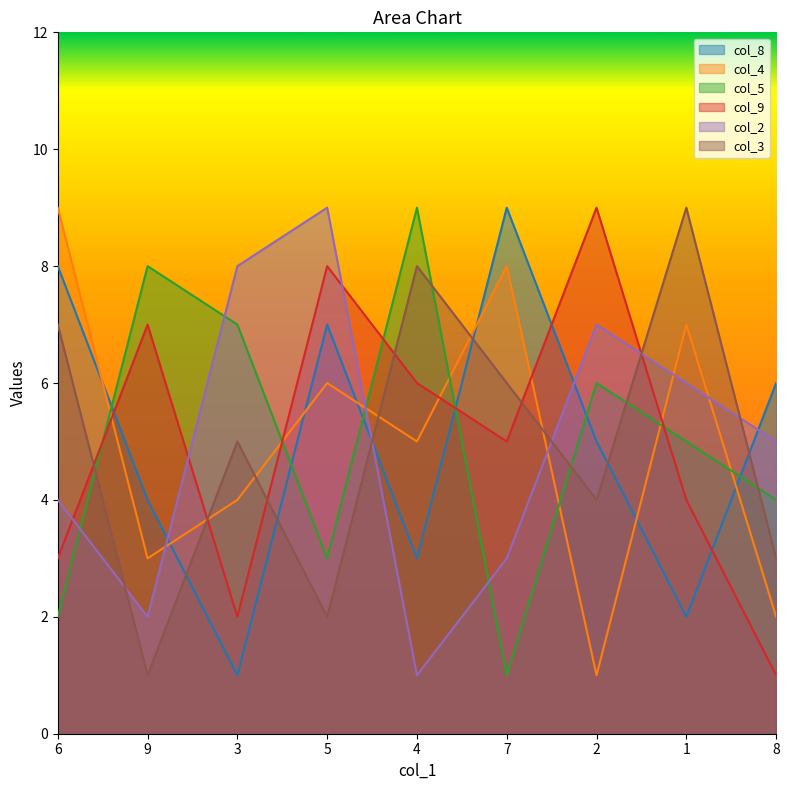

Reading left to right, transcribe all the data shown in this chart.

col_8: 8	4	1	7	3	9	5	2	6
col_4: 9	3	4	6	5	8	1	7	2
col_5: 2	8	7	3	9	1	6	5	4
col_9: 3	7	2	8	6	5	9	4	1
col_2: 4	2	8	9	1	3	7	6	5
col_3: 7	1	5	2	8	6	4	9	3